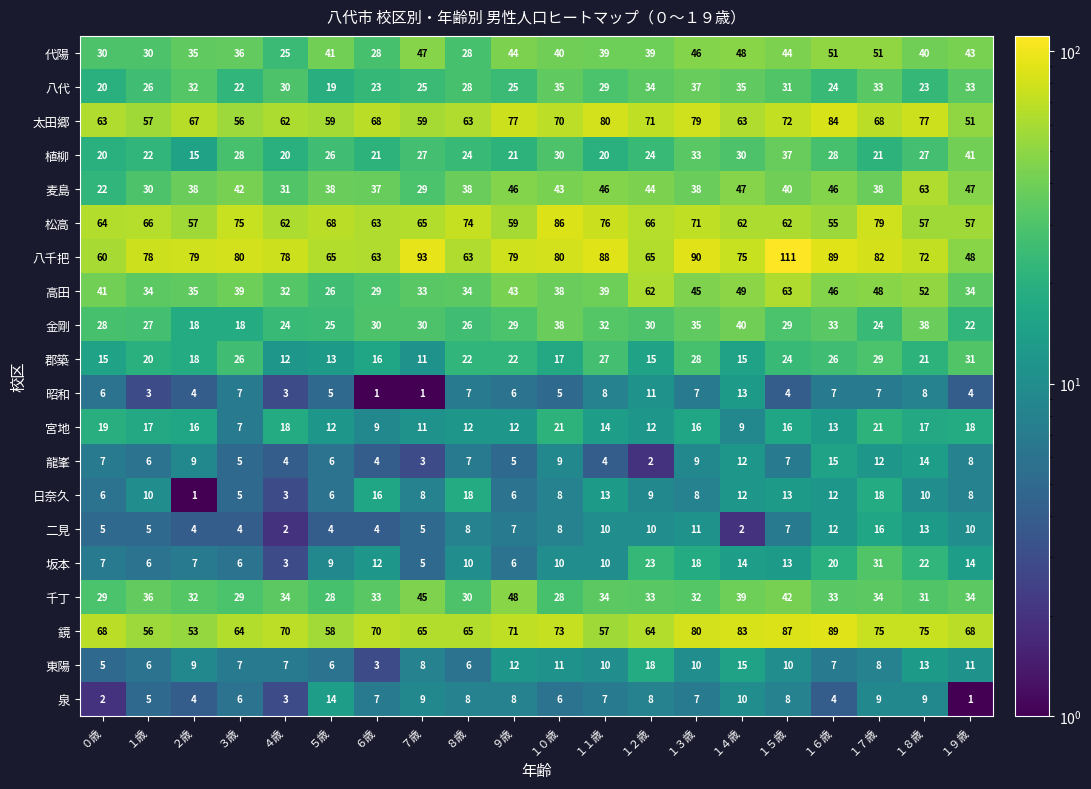

How many series are shown in this chart?

20